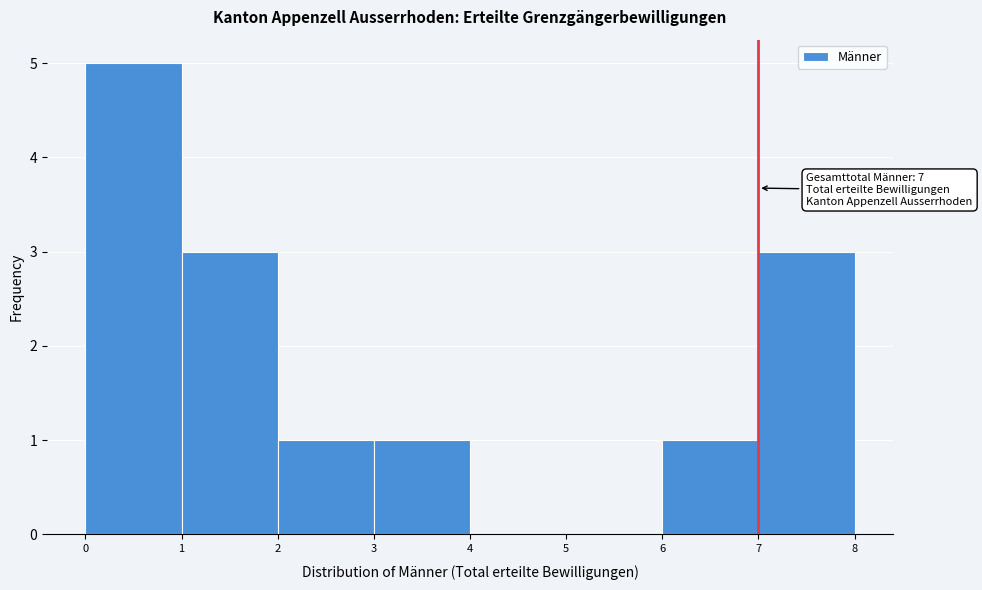

Over which range of the x-axis is the bar tallest?

0 to 1